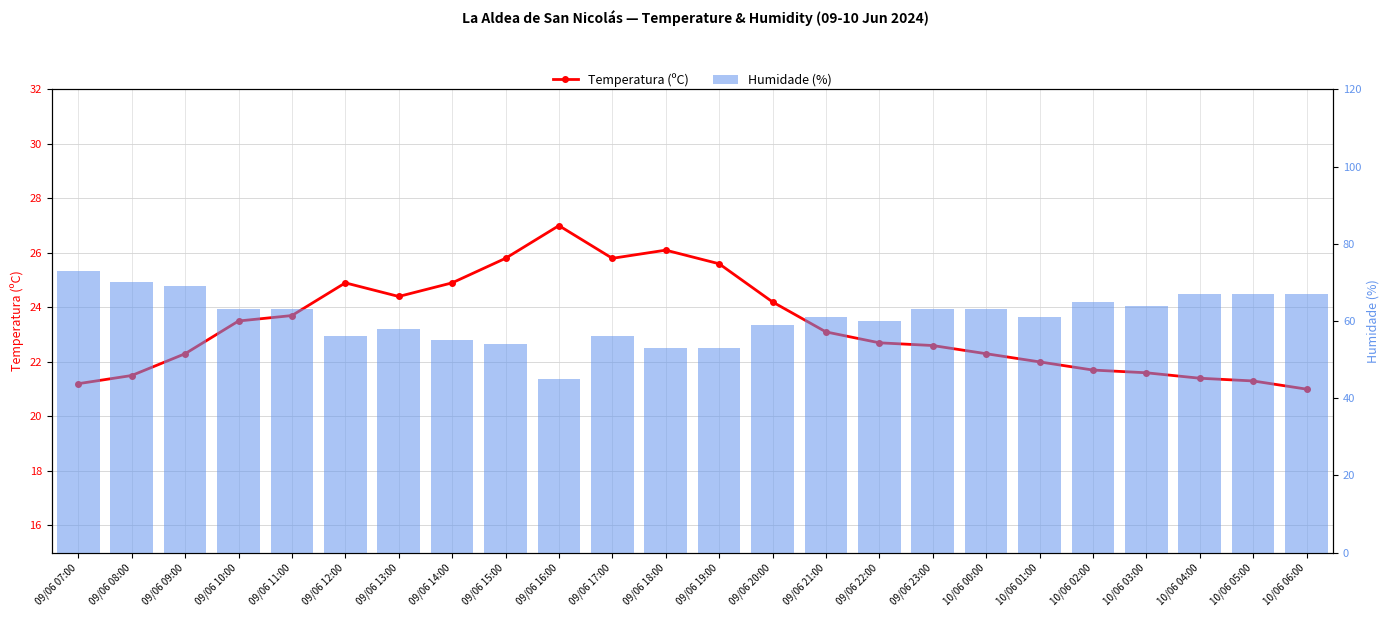

How many distinct data groups are displayed?

2